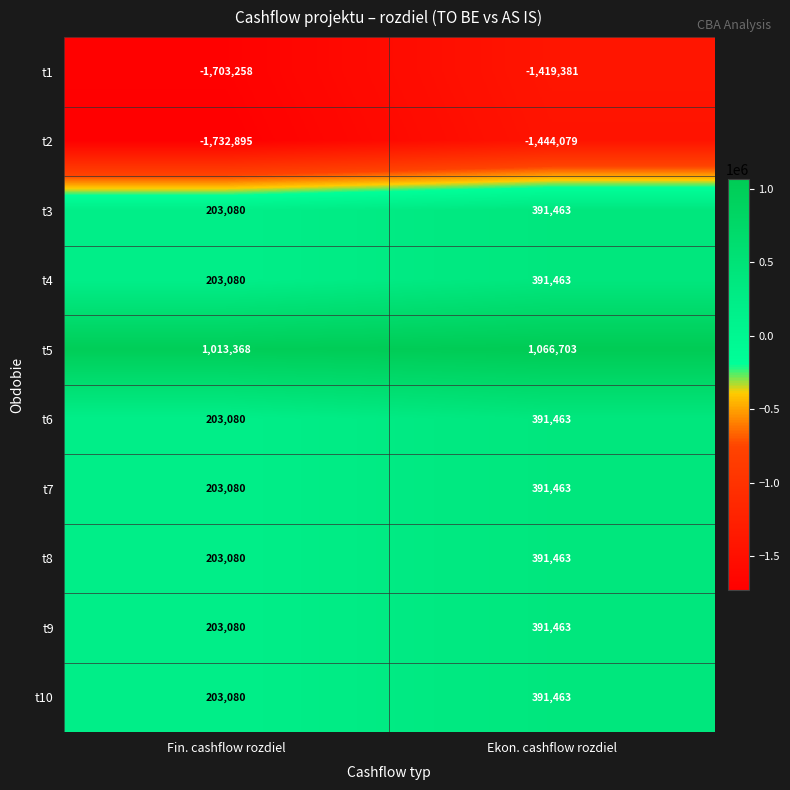

What is the average value of the t8 series?

297272